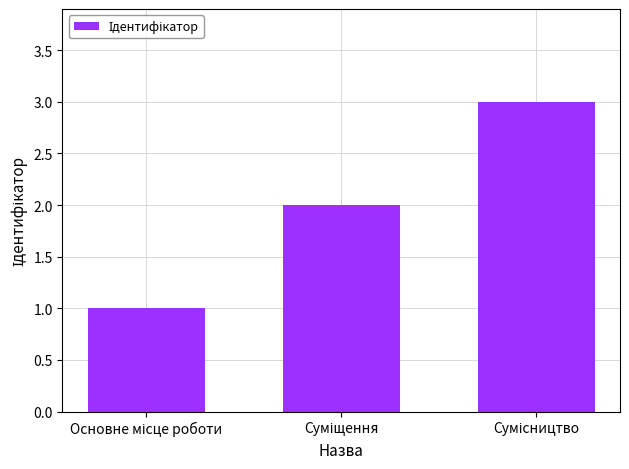

Are the bars grouped side by side (vs. stacked)?

No